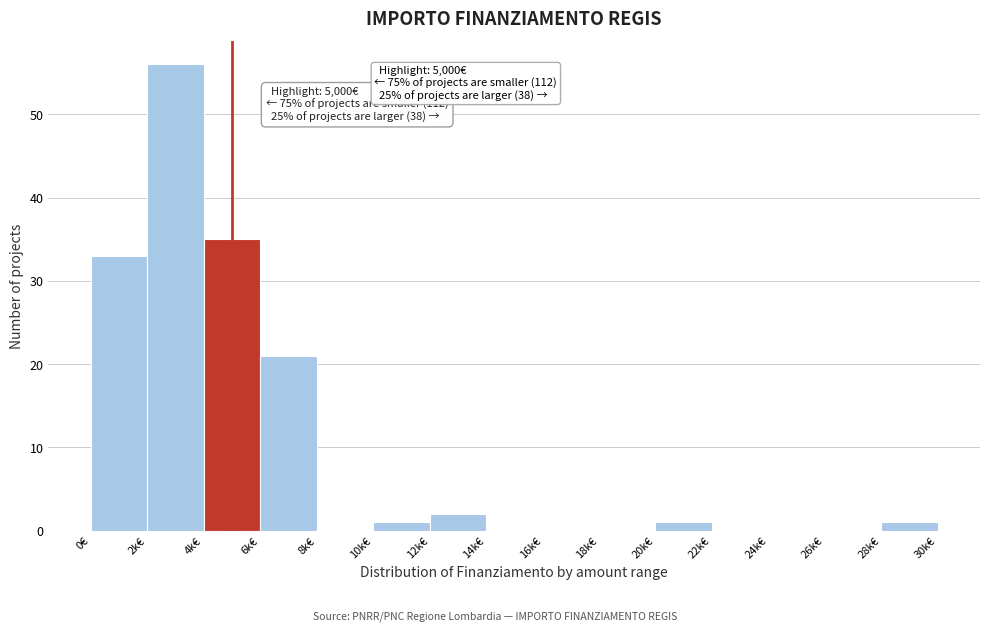

Reading left to right, list all the values displayed in this chart.

0€=33	2k€=56	4k€=35	6k€=21	8k€=0	10k€=1	12k€=2	14k€=0	16k€=0	18k€=0	20k€=1	22k€=0	24k€=0	26k€=0	28k€=1